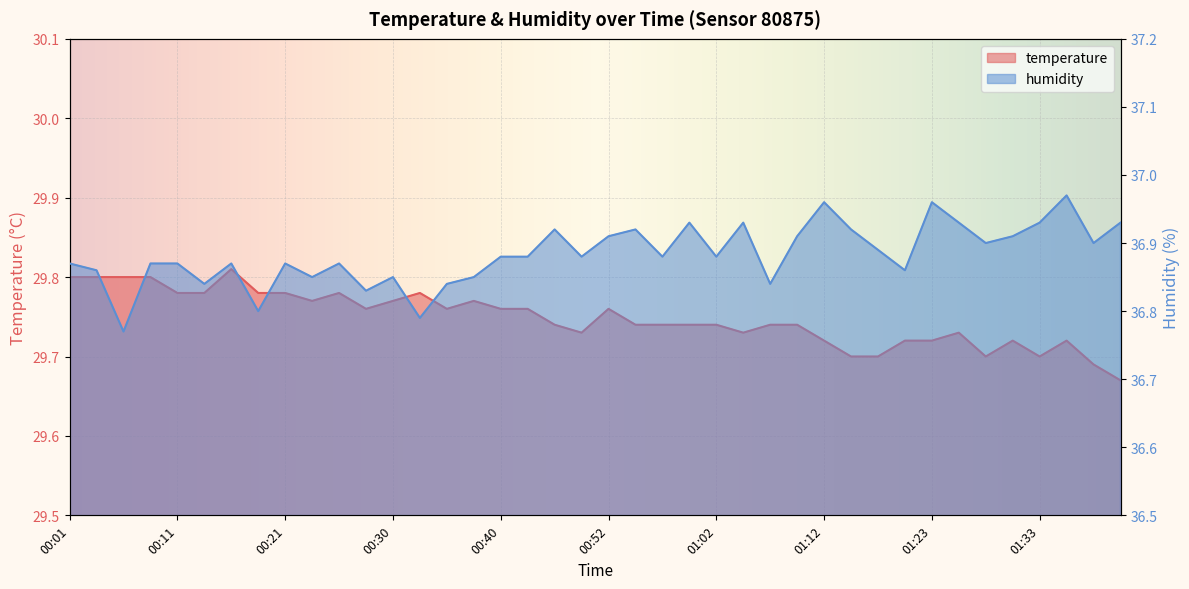

Reading left to right, transcribe all the data shown in this chart.

temperature: 29.8	29.8	29.8	29.8	29.8	29.8	29.8	29.8	29.8	29.8	29.8	29.8	29.8	29.8	29.8	29.8	29.8	29.8	29.7	29.7	29.8	29.7	29.7	29.7	29.7	29.7	29.7	29.7	29.7	29.7	29.7	29.7	29.7	29.7	29.7	29.7	29.7	29.7	29.7	29.7
humidity: 36.9	36.9	36.8	36.9	36.9	36.8	36.9	36.8	36.9	36.9	36.9	36.8	36.9	36.8	36.8	36.9	36.9	36.9	36.9	36.9	36.9	36.9	36.9	36.9	36.9	36.9	36.8	36.9	37.0	36.9	36.9	36.9	37.0	36.9	36.9	36.9	36.9	37.0	36.9	36.9